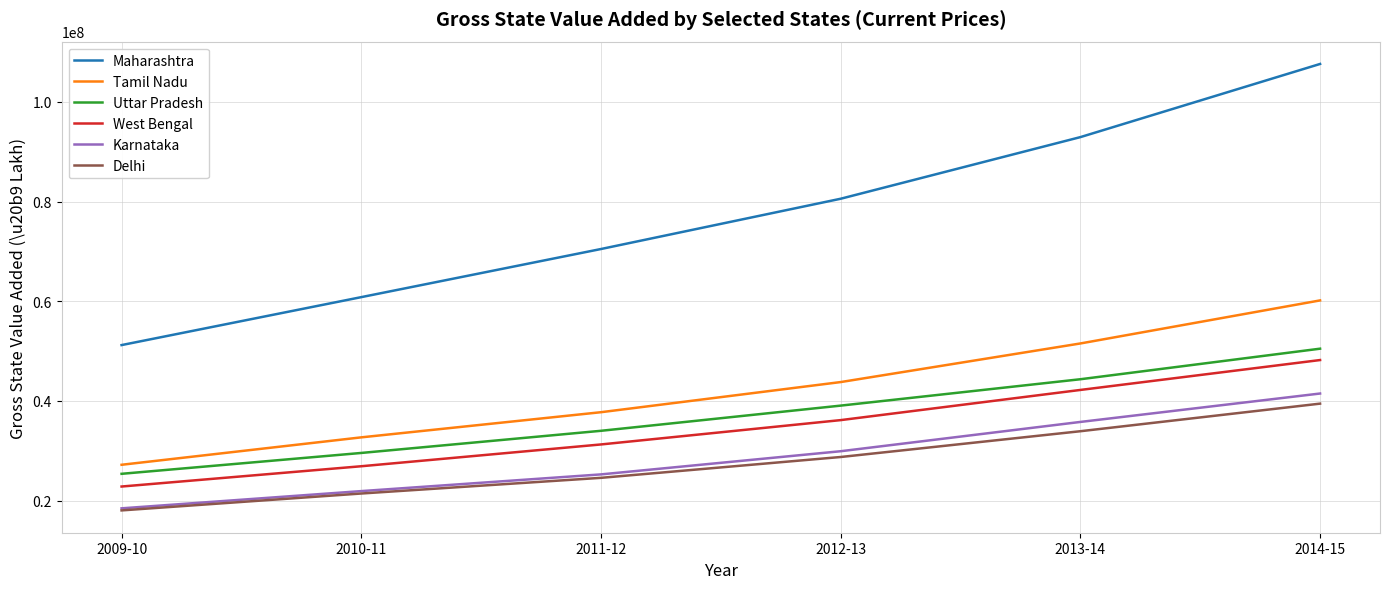

Reading left to right, list all the values displayed in this chart.

Maharashtra: 2009-10=51206487	2010-11=60822277	2011-12=70471050	2012-13=80553411	2013-14=92911500	2014-15=107582494
Tamil Nadu: 2009-10=27204292	2010-11=32702987	2011-12=37745942	2012-13=43790590	2013-14=51532063	2014-15=60165403
Uttar Pradesh: 2009-10=25391930	2010-11=29575821	2011-12=34017745	2012-13=39067711	2013-14=44357278	2014-15=50485218
West Bengal: 2009-10=22842522	2010-11=26909678	2011-12=31280689	2012-13=36160267	2013-14=42210812	2014-15=48205661
Karnataka: 2009-10=18469698	2010-11=21925075	2011-12=25275275	2012-13=29920917	2013-14=35795495	2014-15=41493432
Delhi: 2009-10=18055002	2010-11=21441830	2011-12=24585606	2012-13=28763461	2013-14=33932458	2014-15=39465261